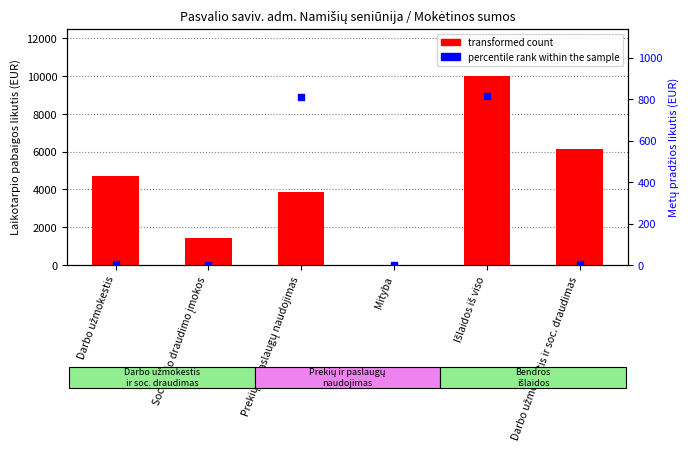

Is the value of transformed count at Prekių ir paslaugų naudojimas greater than the value of percentile rank within the sample at Mityba?

Yes